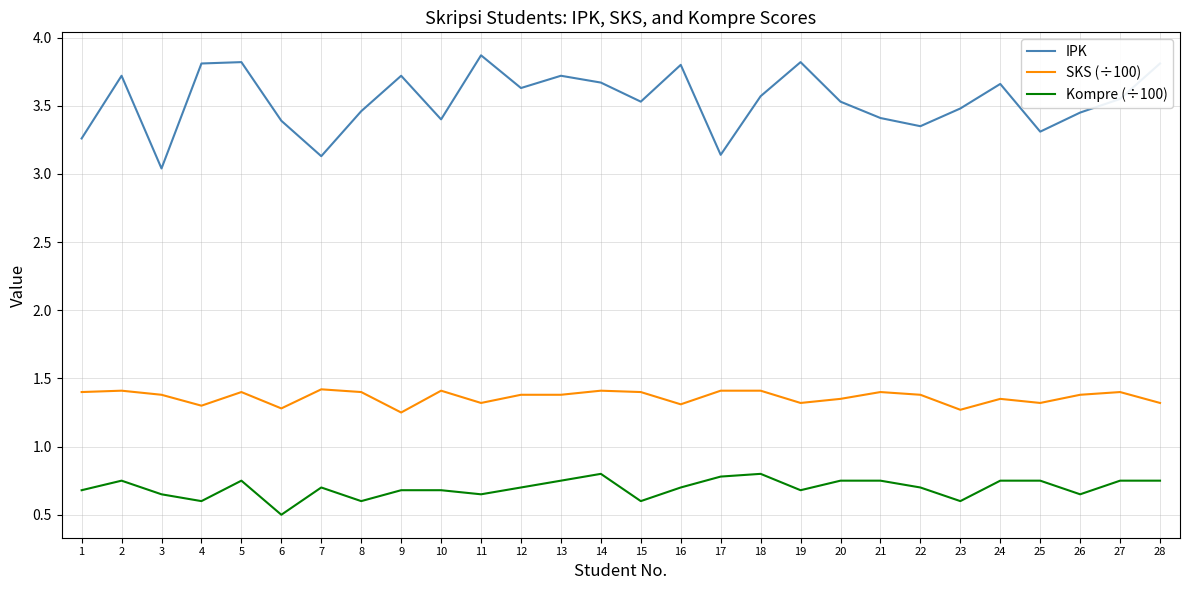

Rank the series at 3 from highest to lowest value.

IPK, SKS (÷100), Kompre (÷100)